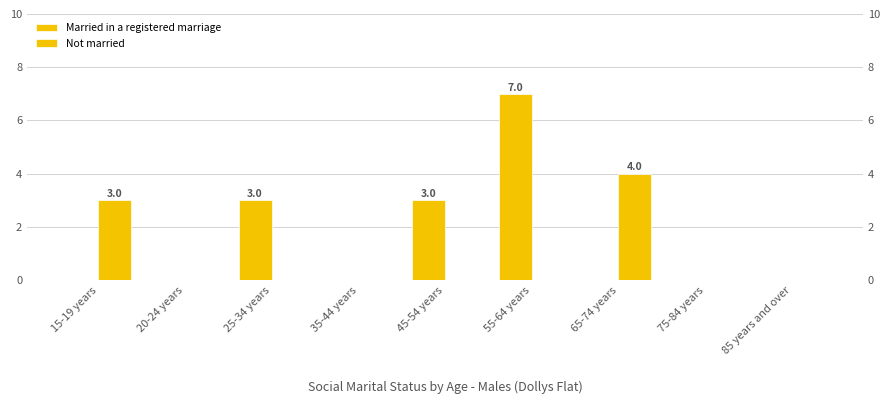

Count the Not married values in the range 0 to 1.

7